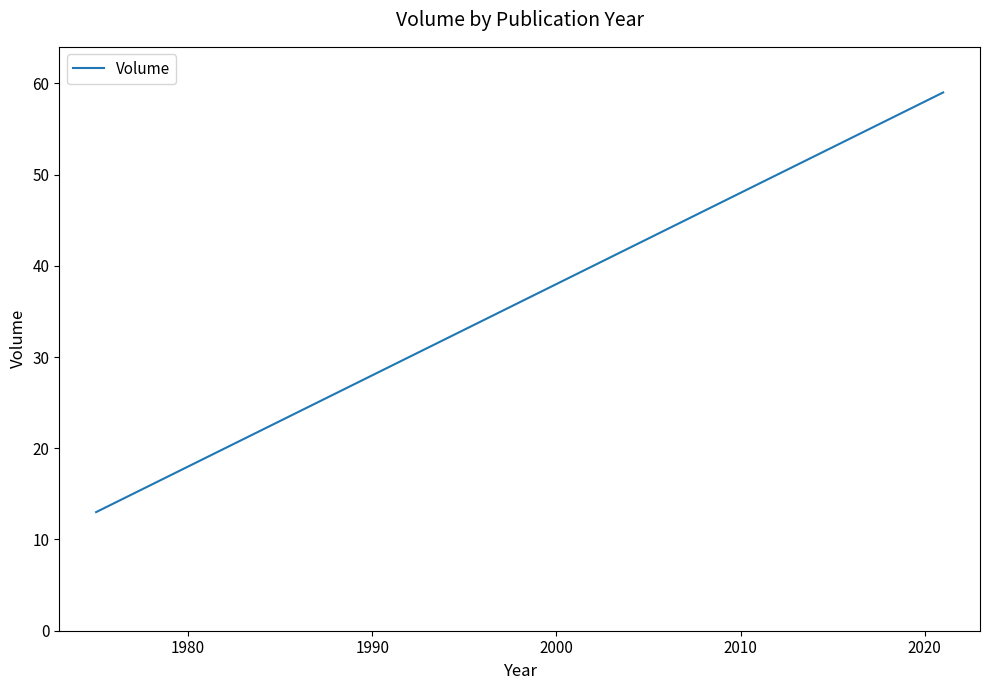

What is the minimum value shown in the chart?

13